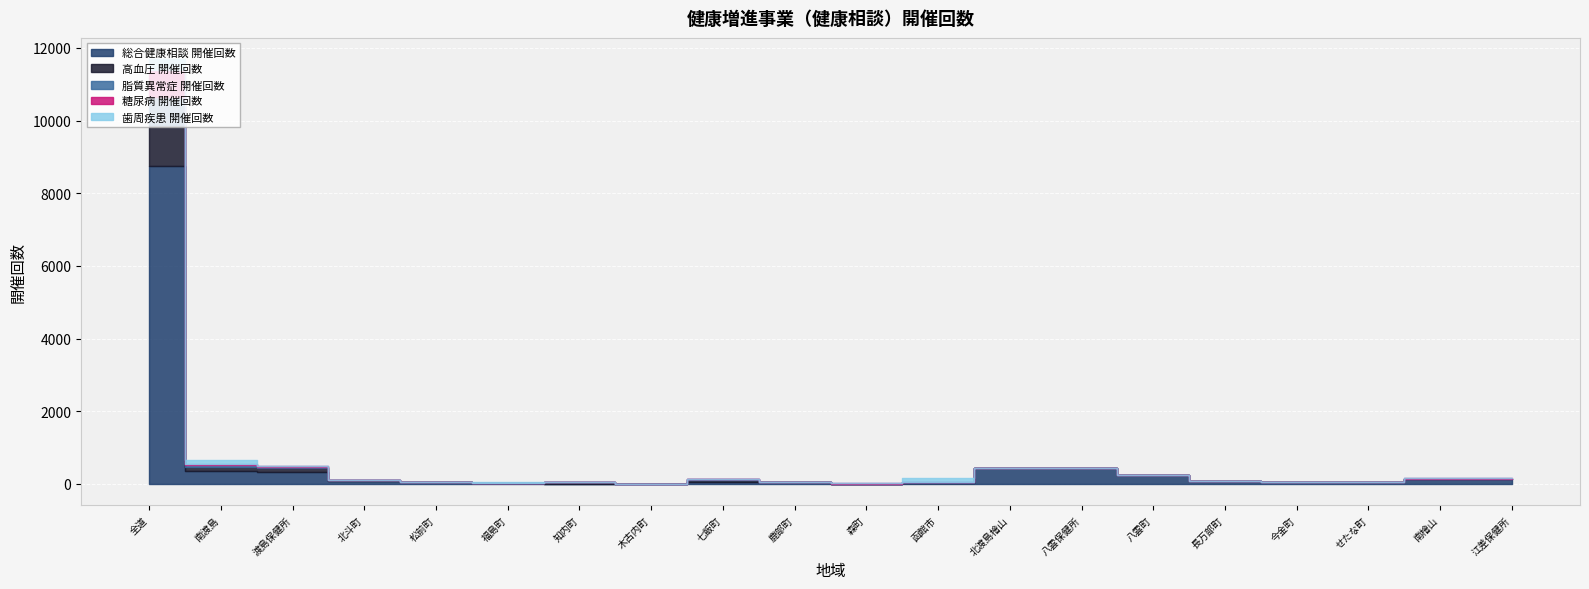

What position from the left is 長万部町?

16